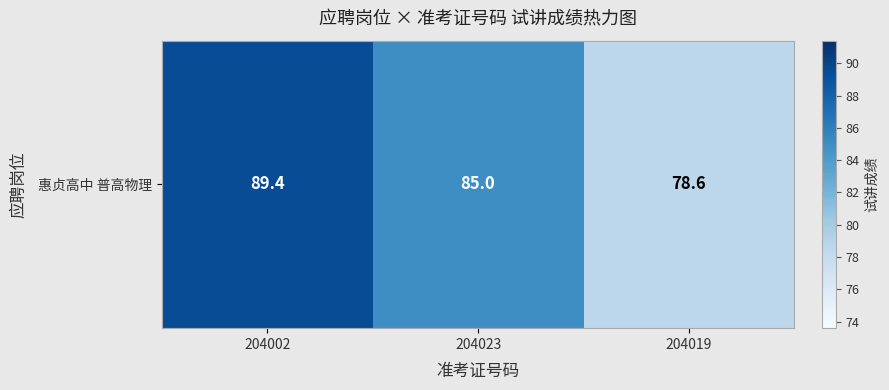

What is the change in value from 204023 to 204019?

-6.4